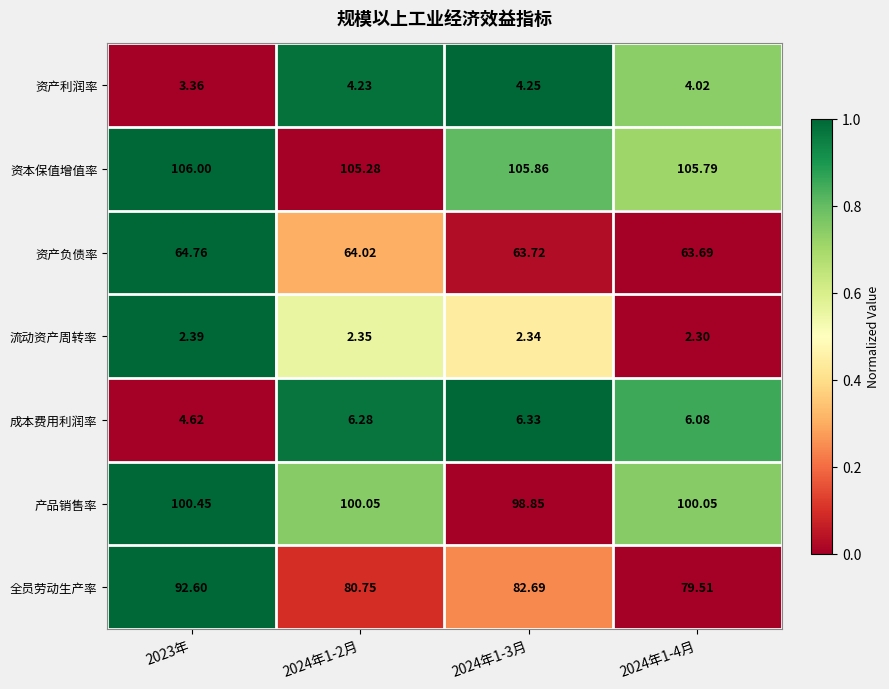

Which series has the widest spread of values?

全员劳动生产率